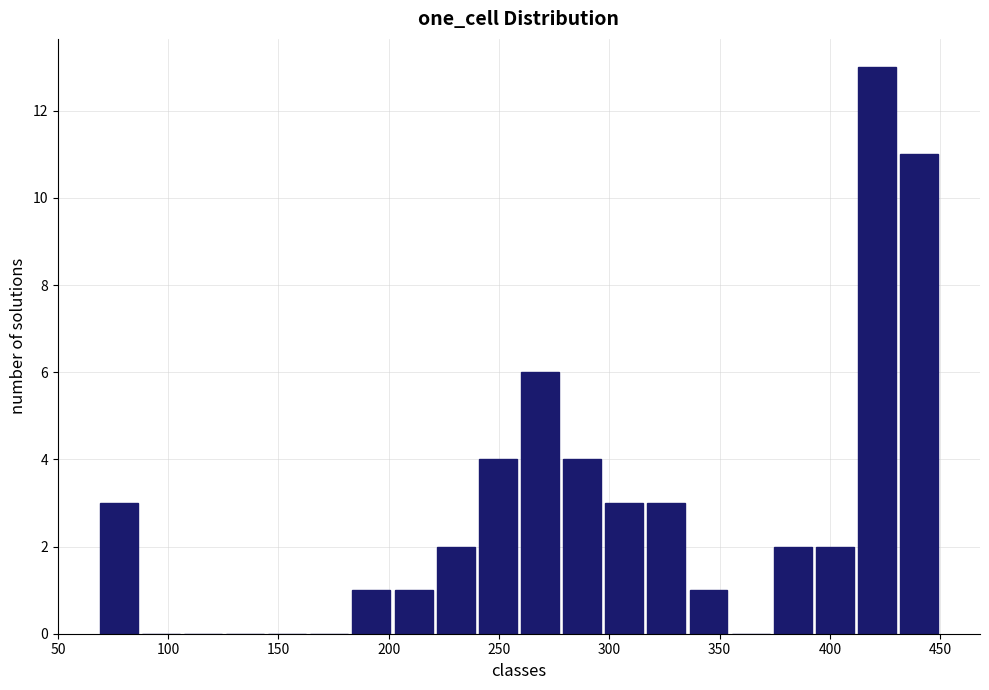

Read against the x-axis, roughly where is the centre of the tallest bar?

420